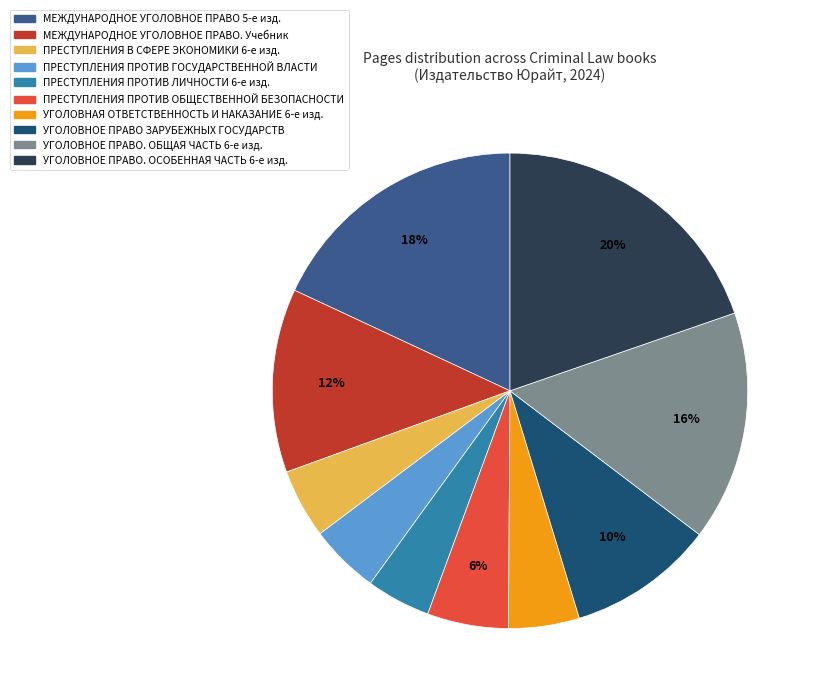

How many segments does this pie chart have?

10